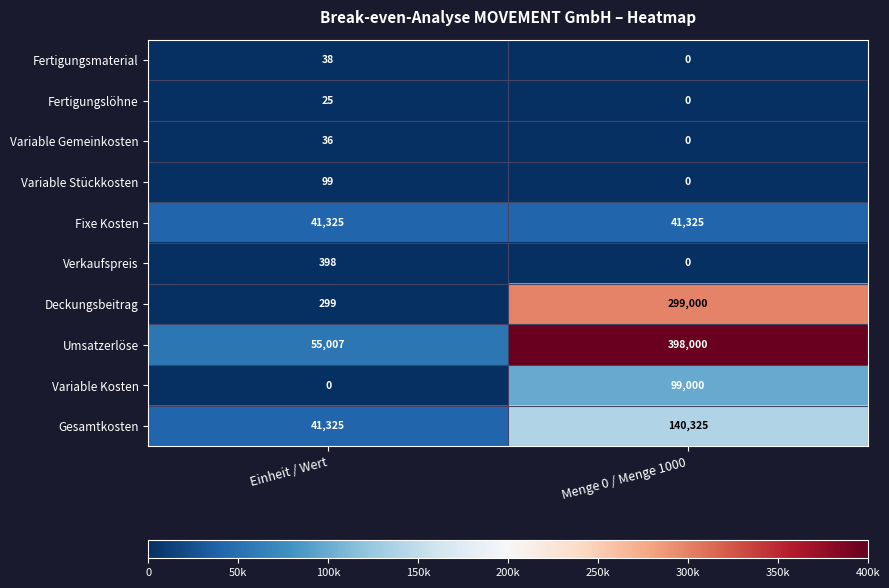

Which series has the widest spread of values?

Umsatzerlöse